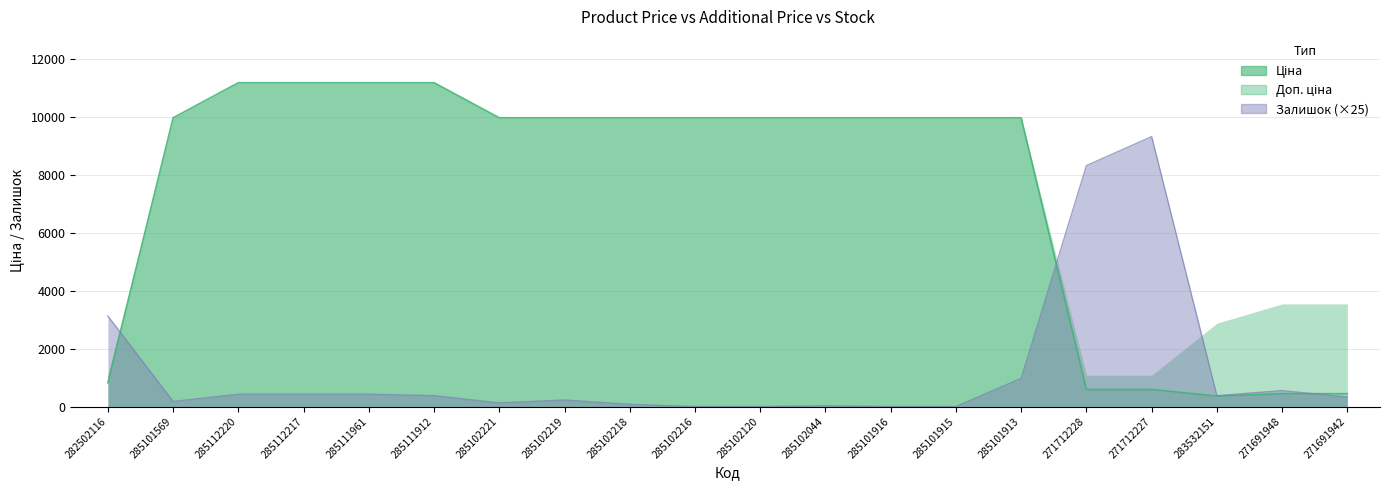

Rank the categories by Залишок value from highest to lowest.

271712227, 271712228, 282502116, 285101913, 271691948, 285112220, 285112217, 285111961, 285111912, 283532151, 271691942, 285102219, 285101569, 285102221, 285102218, 285102044, 285102216, 285102120, 285101916, 285101915